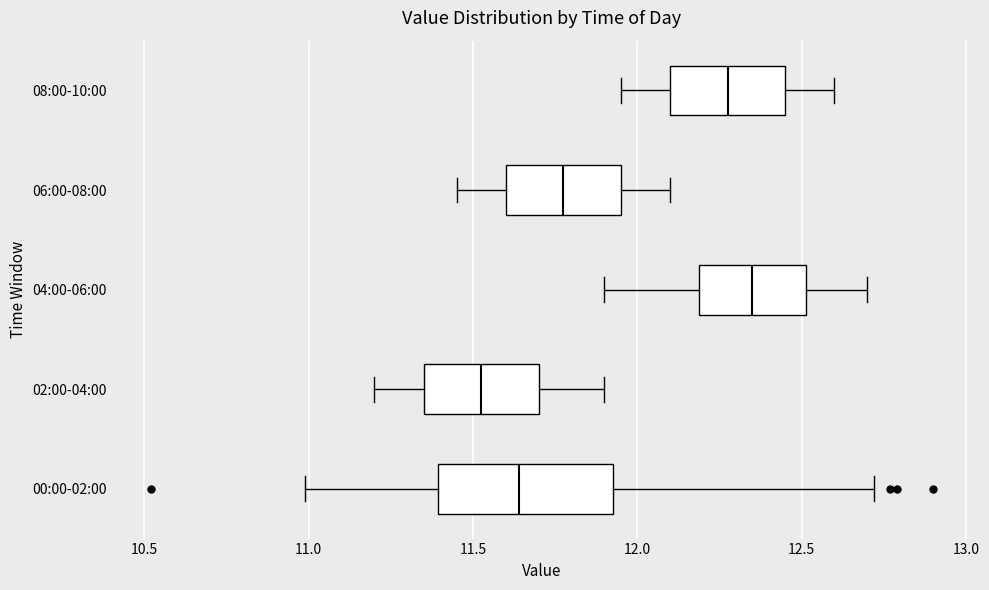

Comparing the boxes themselves (not the whiskers), which one is the widest?

00:00-02:00